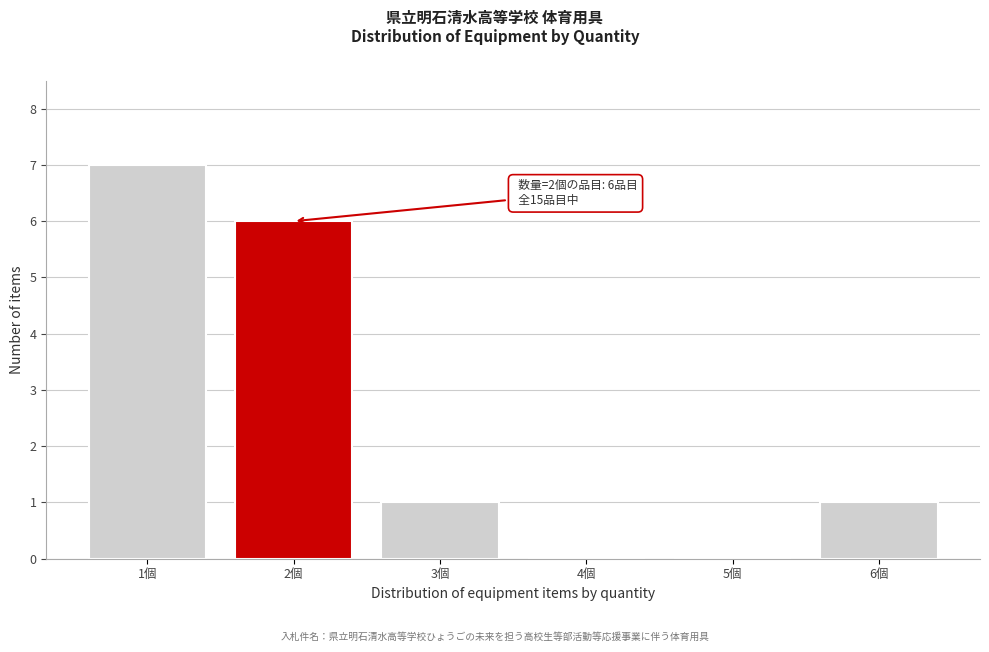

Reading left to right, list all the values displayed in this chart.

1個=7	2個=6	3個=1	4個=0	5個=0	6個=1